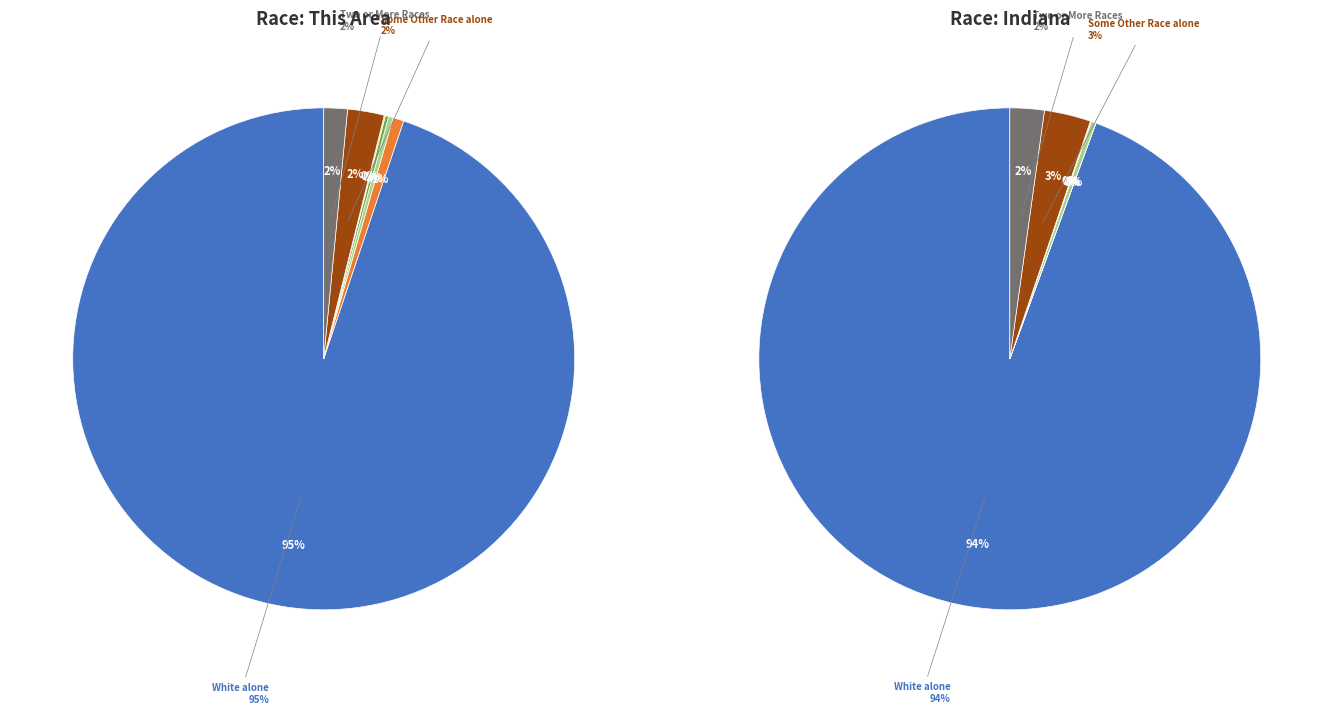

To the nearest percent, what is the average slice percentage?

14%